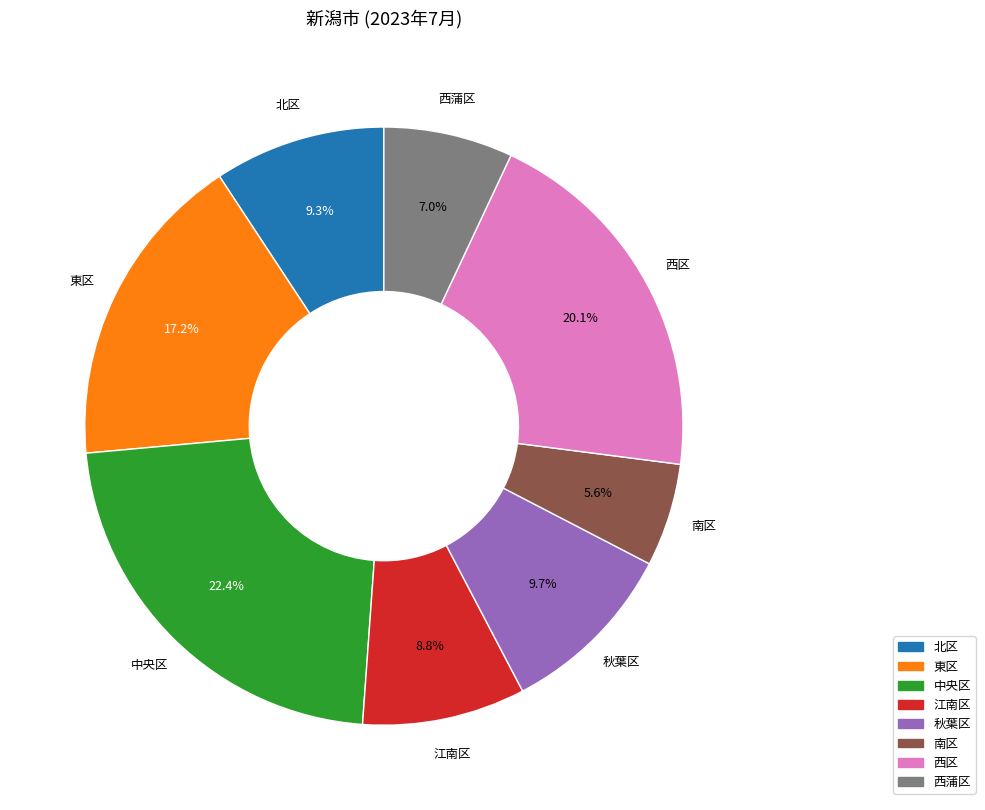

Which has a higher value, 西区 or 秋葉区?

西区